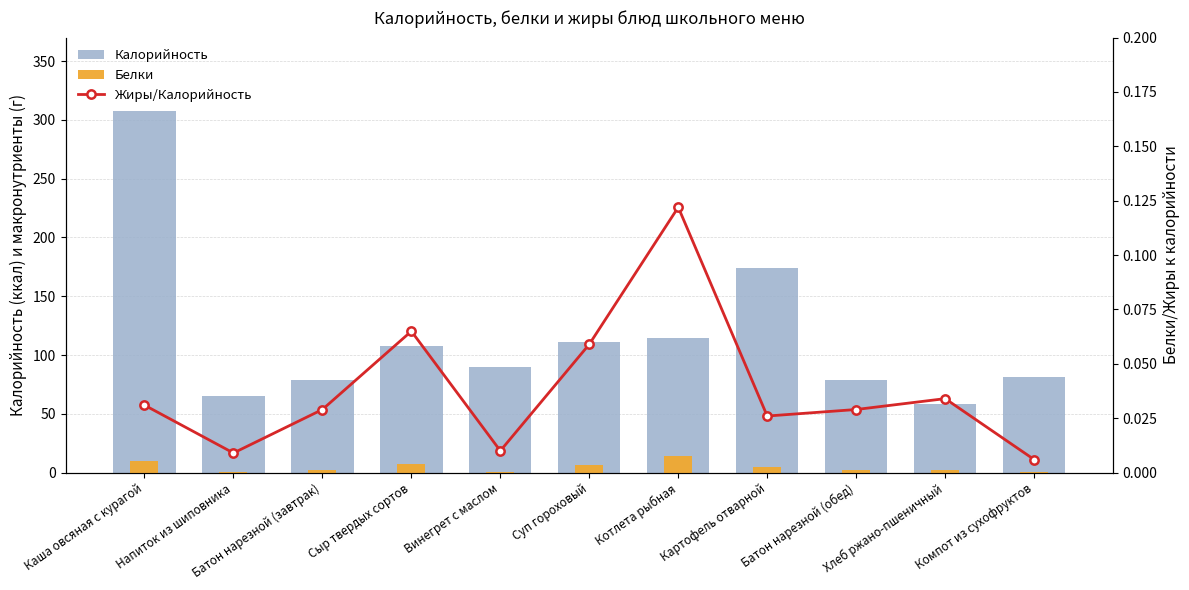

Between Батон нарезной (завтрак) and Батон нарезной (обед), which series saw the biggest shift?

Калорийность